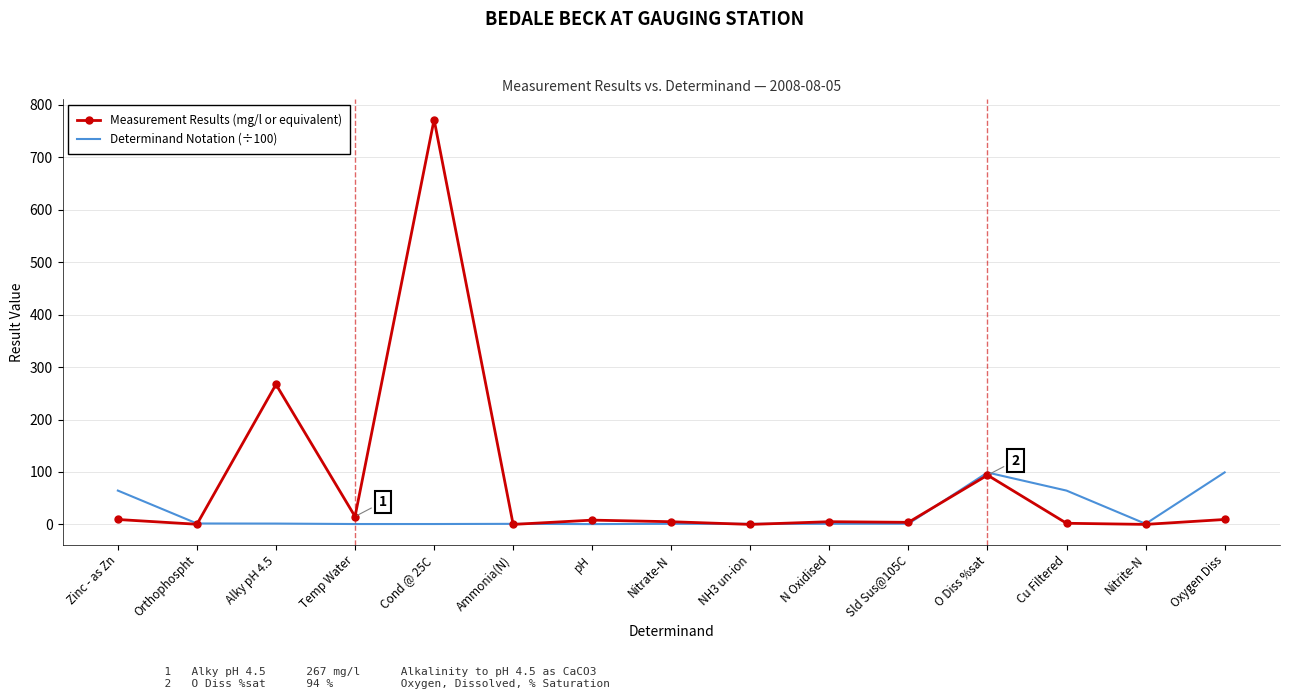

What is the difference between the highest and lowest values at Nitrite-N?

1.1